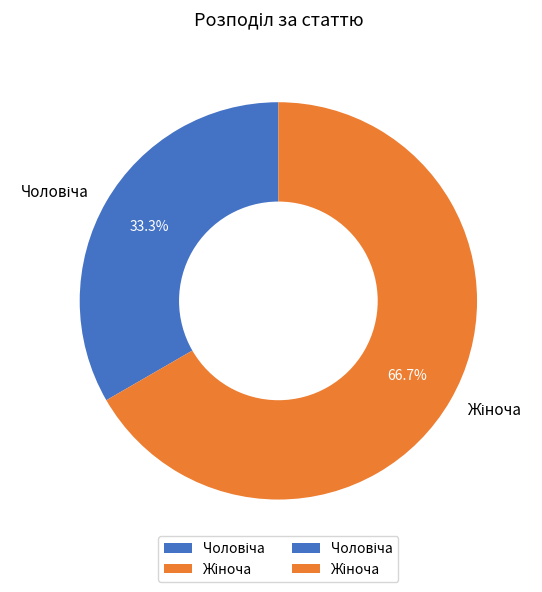

How many slices are in this pie chart?

2